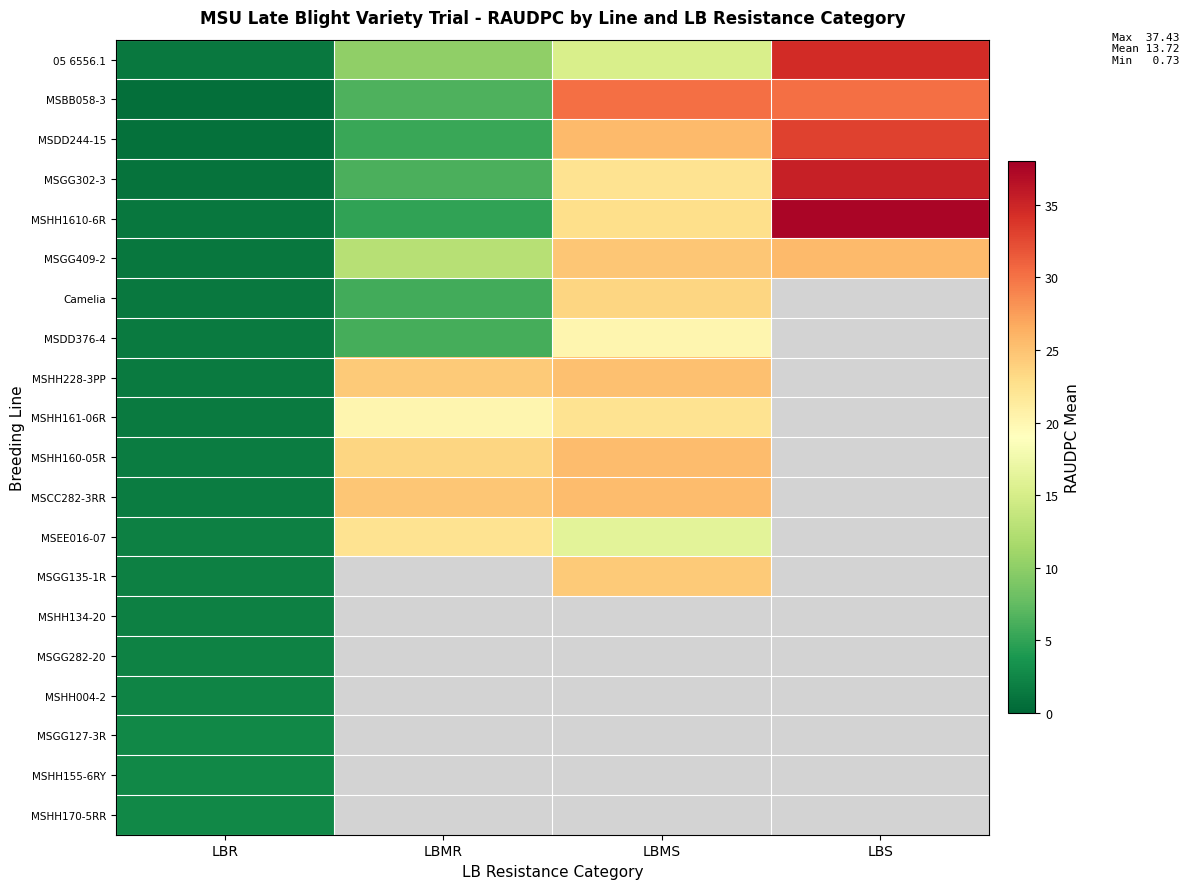

At how many categories does at least one series exceed 2?

4